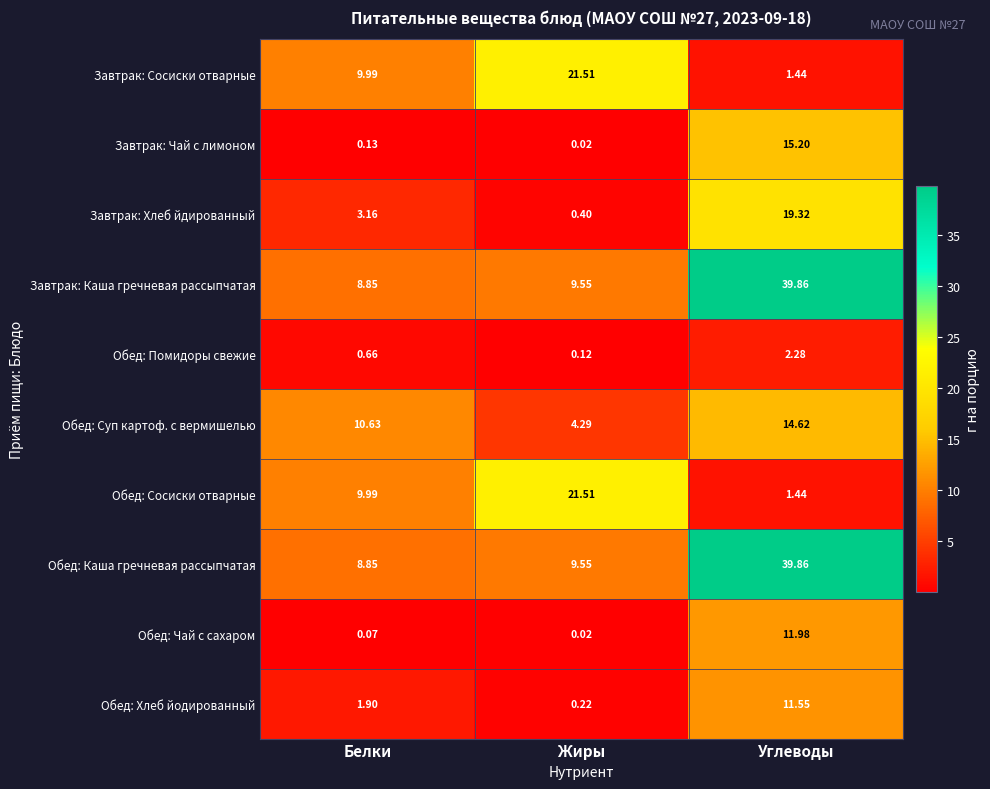

Which category has the lowest value in the Обед: Суп картоф. с вермишелью series?

Жиры